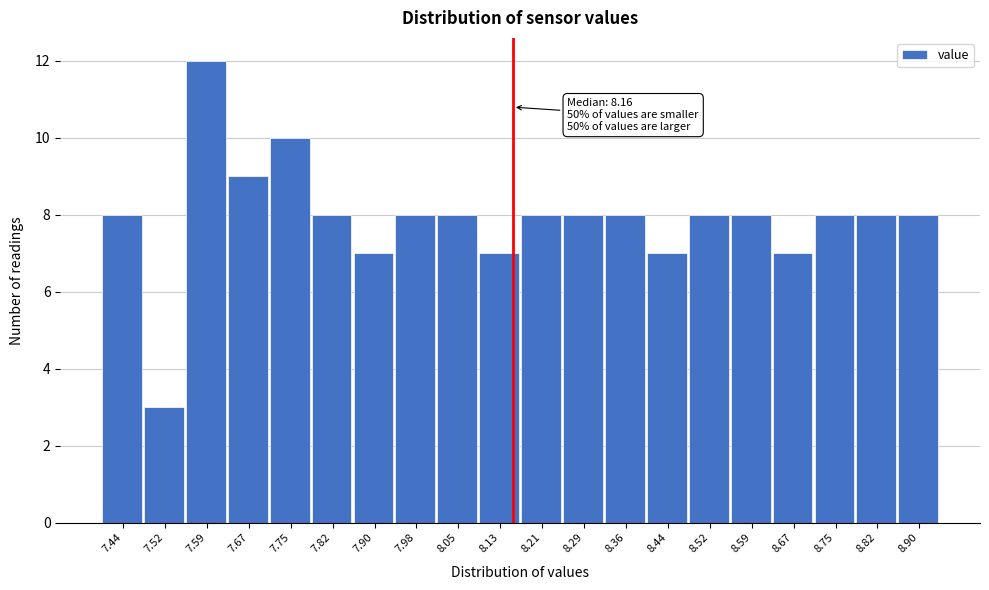

Which range on the x-axis has the tallest bar?

7.554 to 7.631